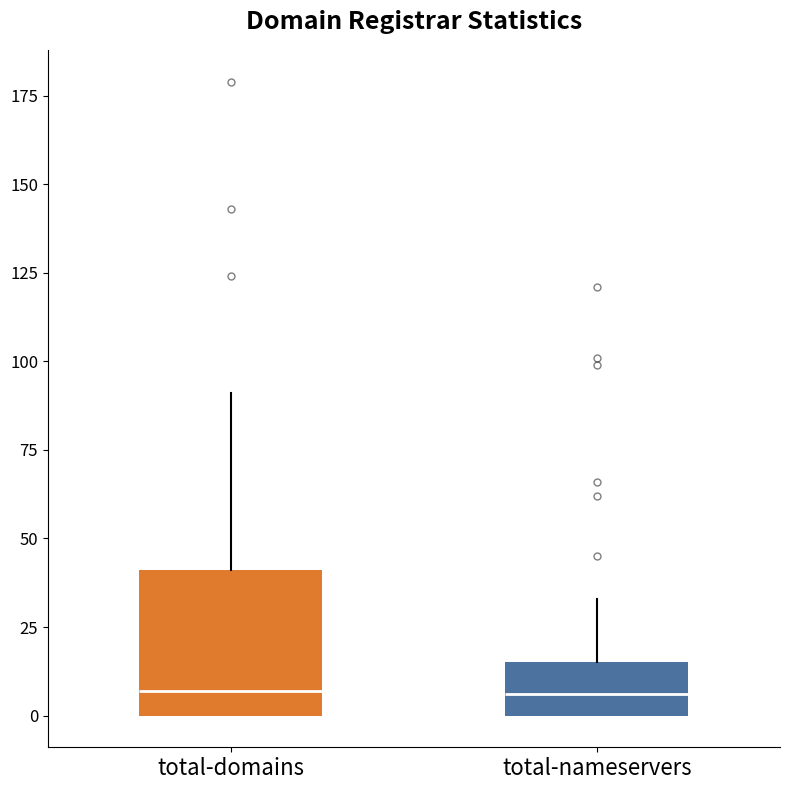

Reading left to right, read every box against the y-axis: the position of its median line, the range the box covers, and the ends of its whiskers. The values are not printed on the chart, so give them approximately, as read against the axis.

total-domains: median 5, box 0 to 40, whiskers 0 to 90
total-nameservers: median 5, box 0 to 15, whiskers 0 to 35